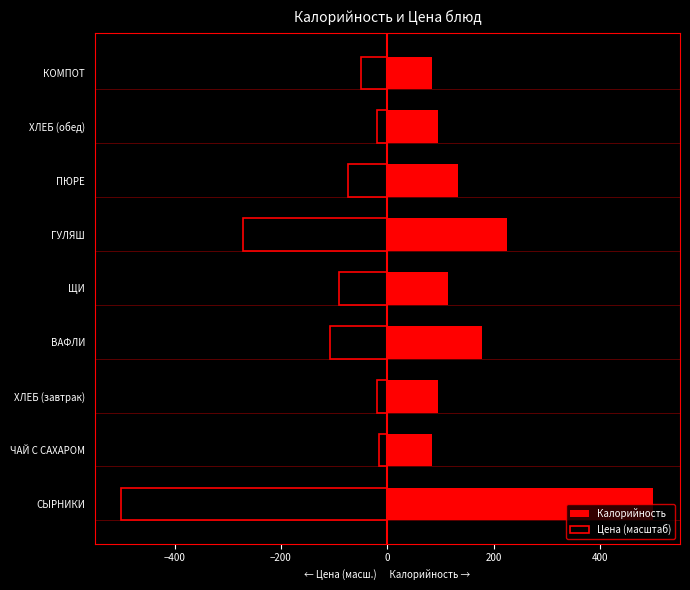

What is the difference between the maximum and minimum values in the Калорийность series?

416.0